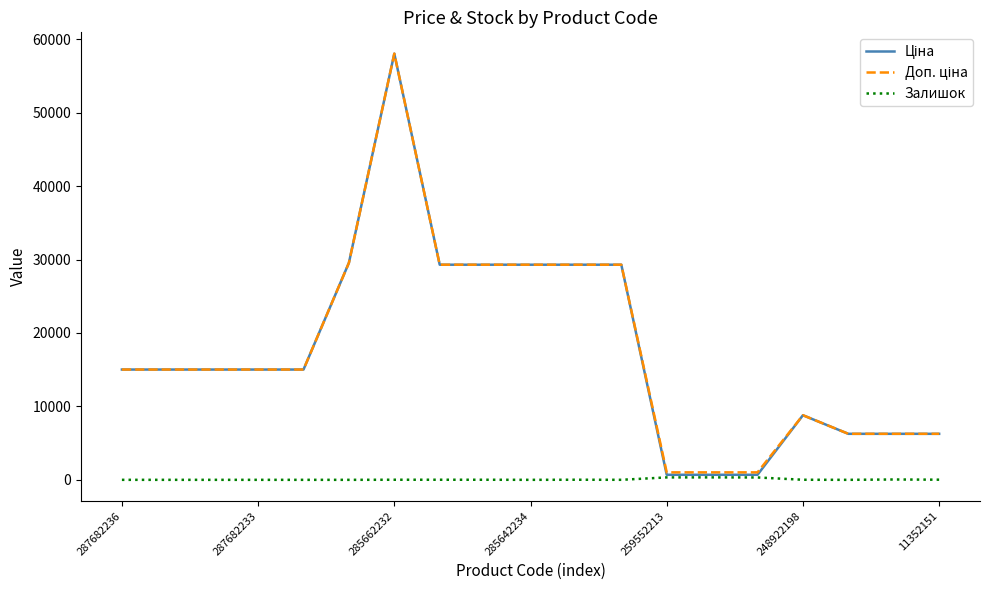

What is the greatest value displayed?

58037.0